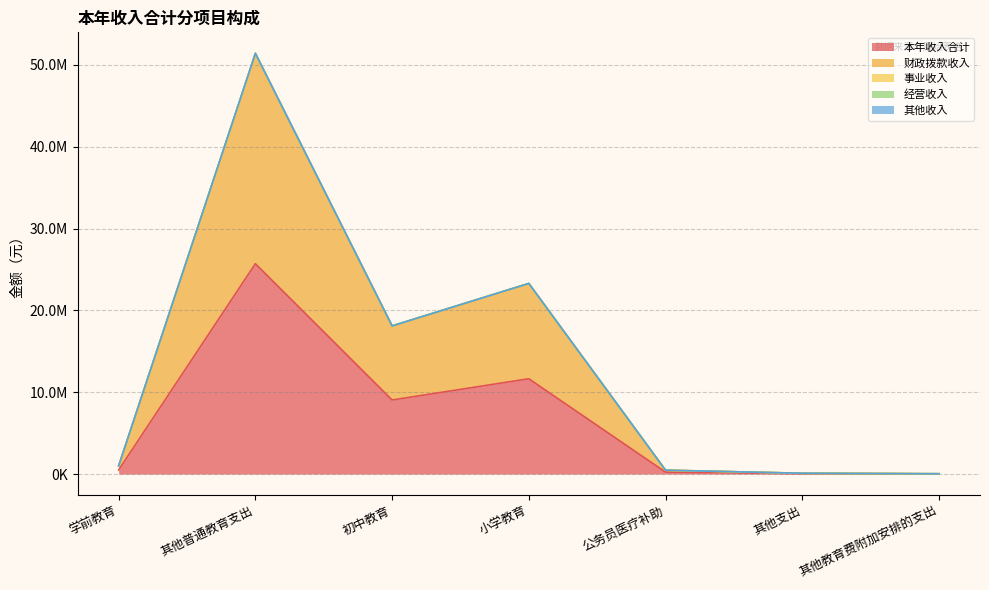

How many lines are shown in the chart?

5